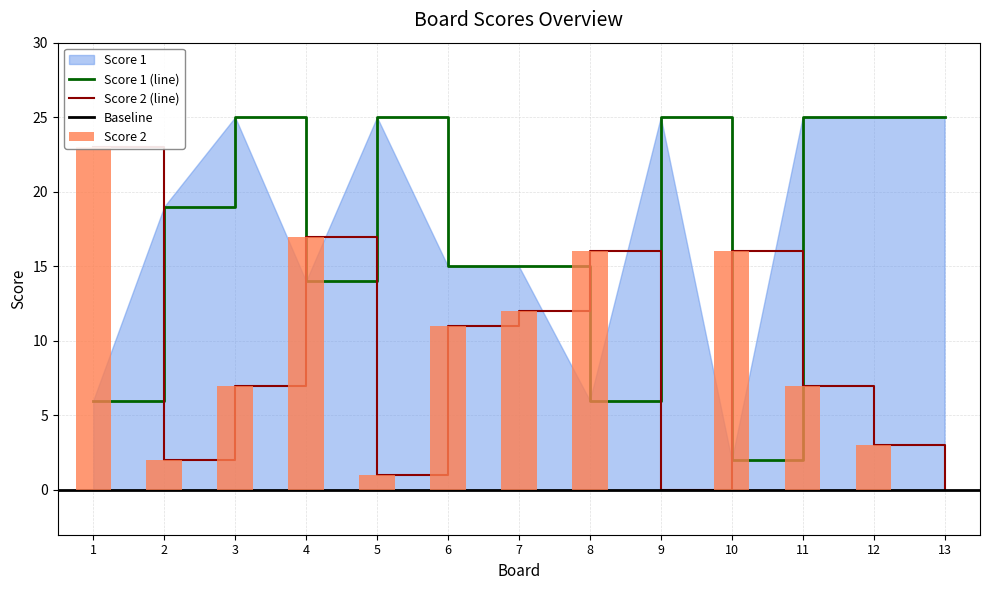

Reading left to right, transcribe all the data shown in this chart.

Score 2: 1=23	2=2	3=7	4=17	5=1	6=11	7=12	8=16	9=0	10=16	11=7	12=3	13=0
Score 1: 1=6	2=19	3=25	4=14	5=25	6=15	7=15	8=6	9=25	10=2	11=25	12=25	13=25